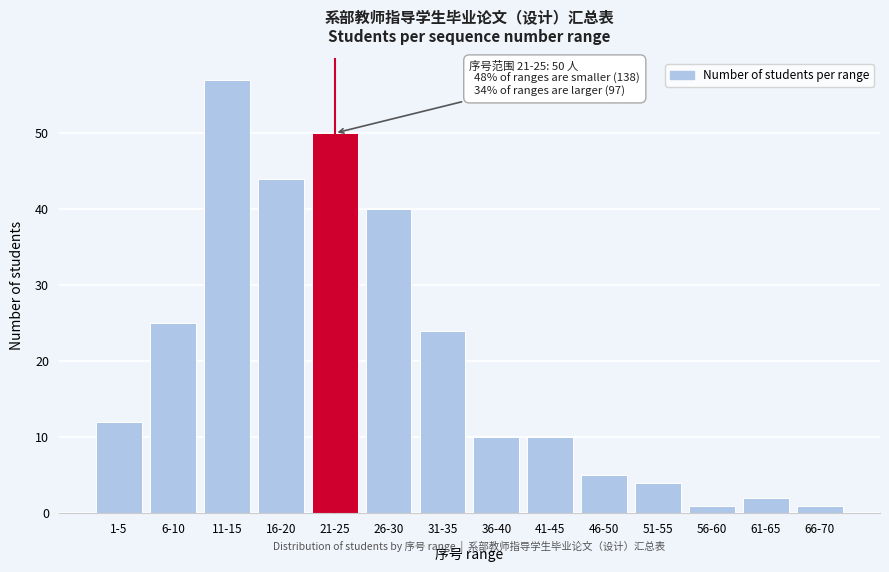

Reading left to right, transcribe all the data shown in this chart.

1-5=12	6-10=25	11-15=57	16-20=44	21-25=50	26-30=40	31-35=24	36-40=10	41-45=10	46-50=5	51-55=4	56-60=1	61-65=2	66-70=1